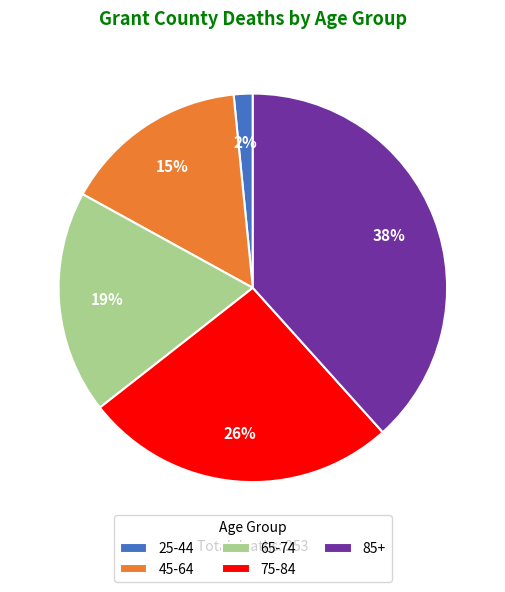

True or false: 25-44 accounts for 10% of the total.

False